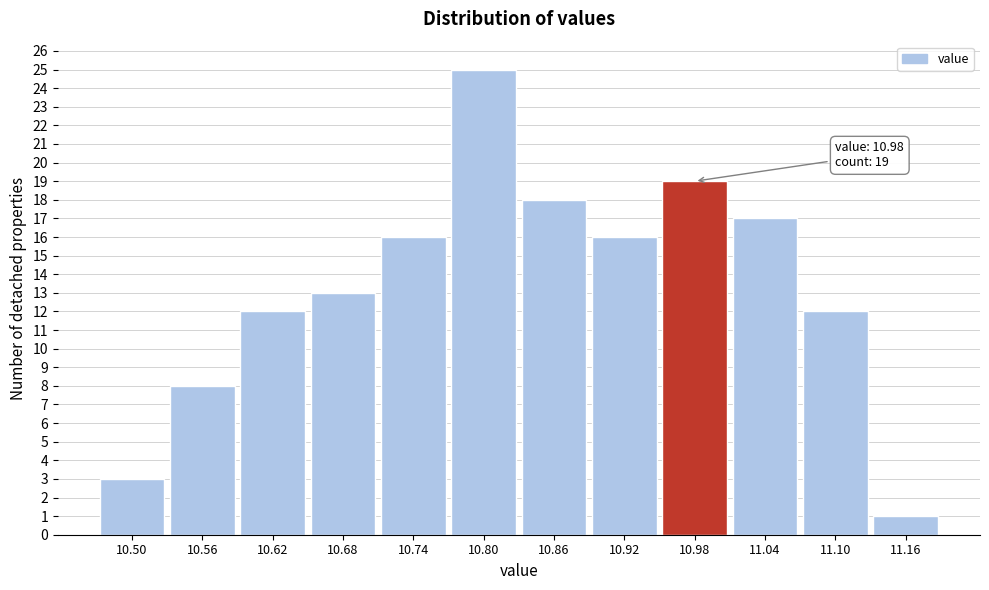

Reading left to right, list all the values displayed in this chart.

3	8	12	13	16	25	18	16	19	17	12	1